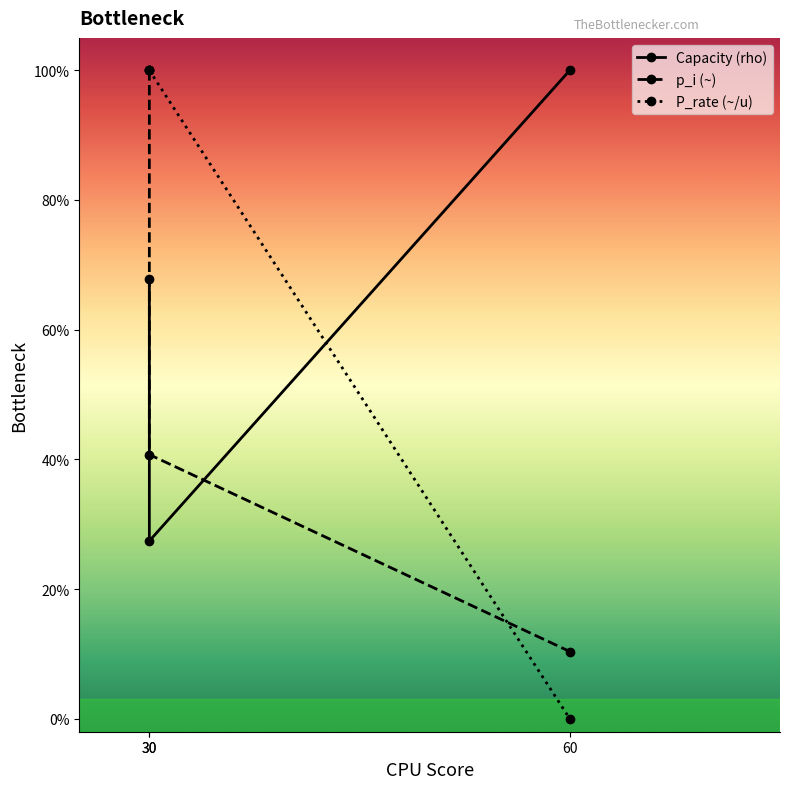

What is the total value across all series at 30?

2.7